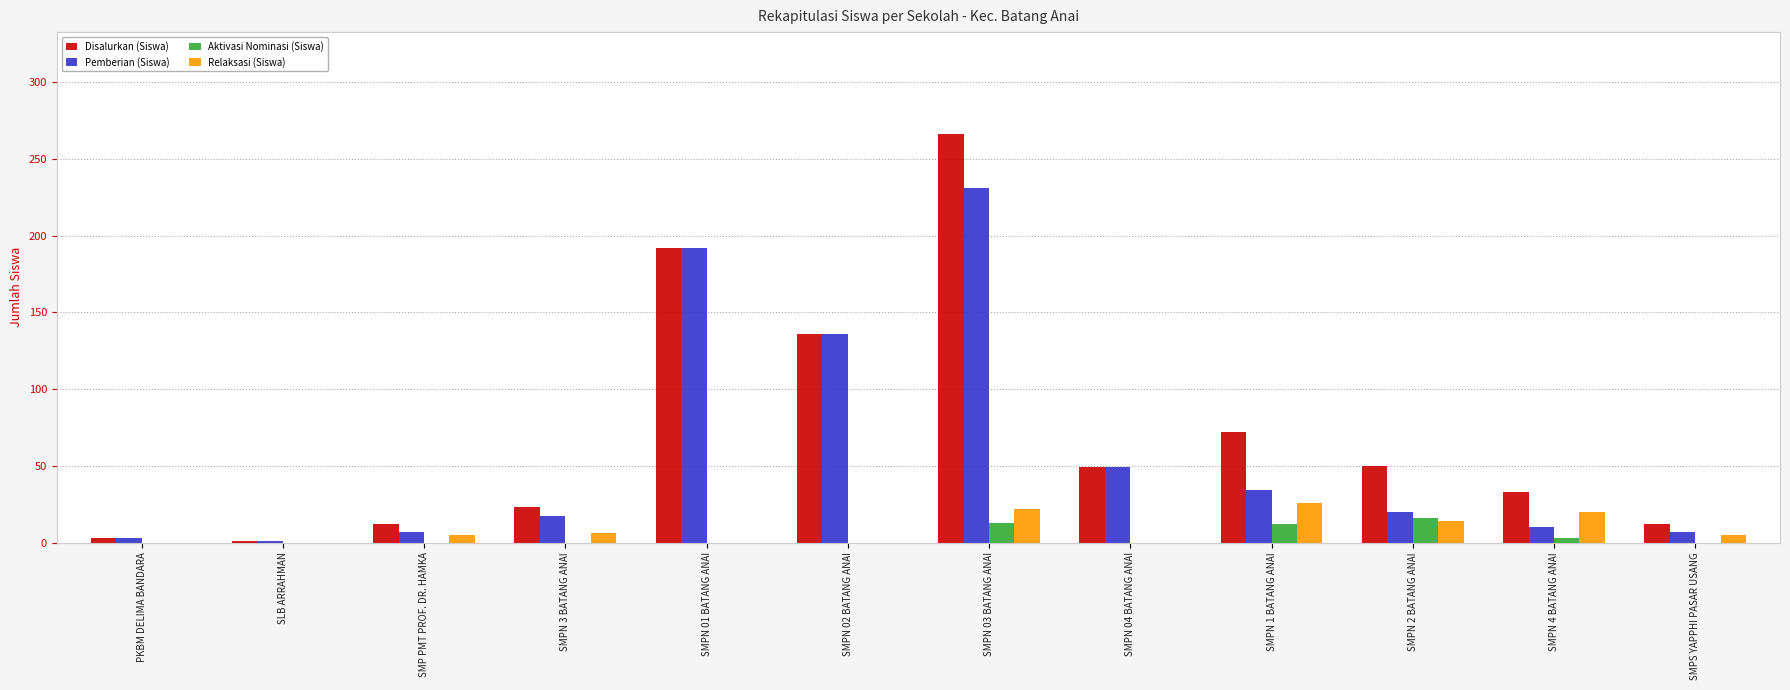

The value of Disalurkan (Siswa) at SMPN 01 BATANG ANAI is 64. True or false?

False